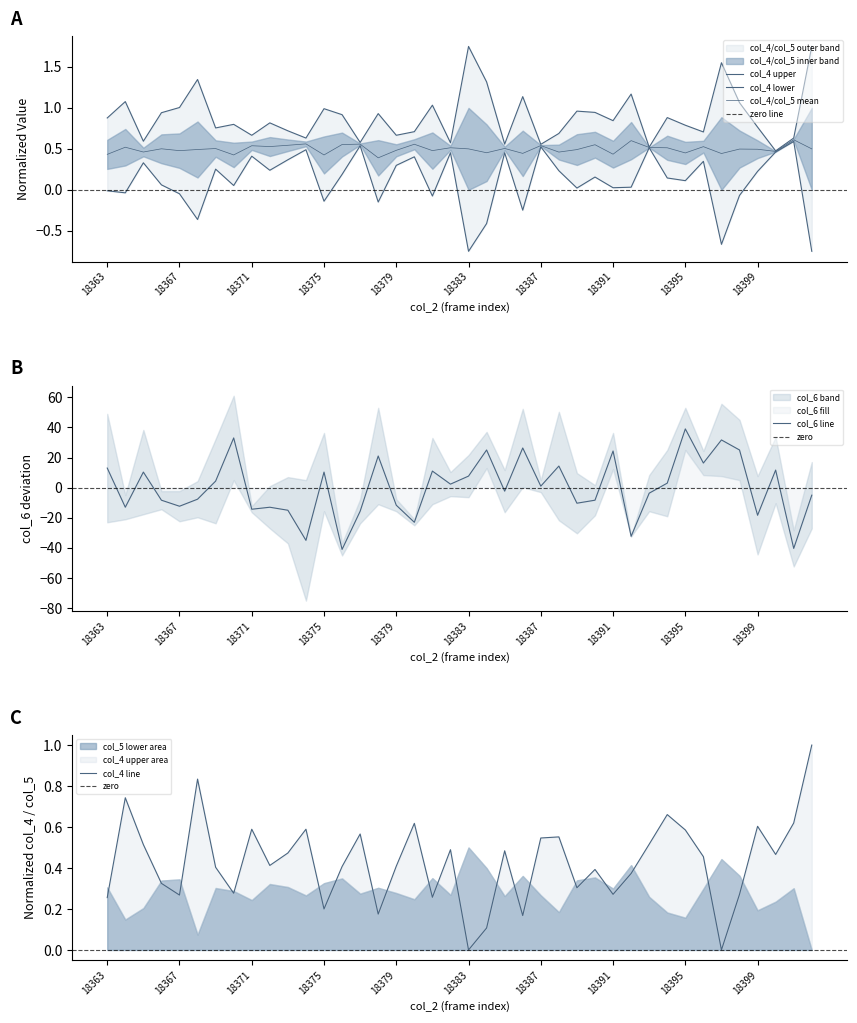

List the series in order of their overall mean, lowest first.

col_6, col_4